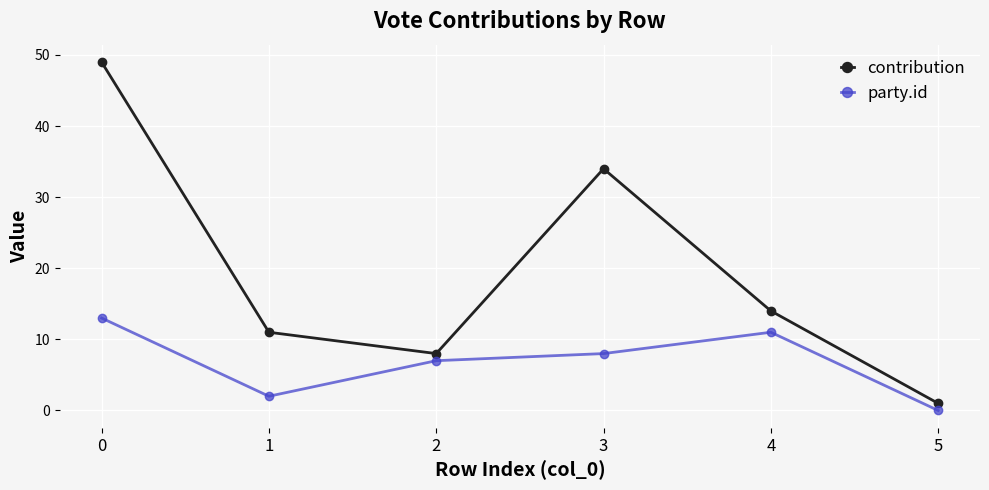

How many party.id values are between 2 and 11?

4